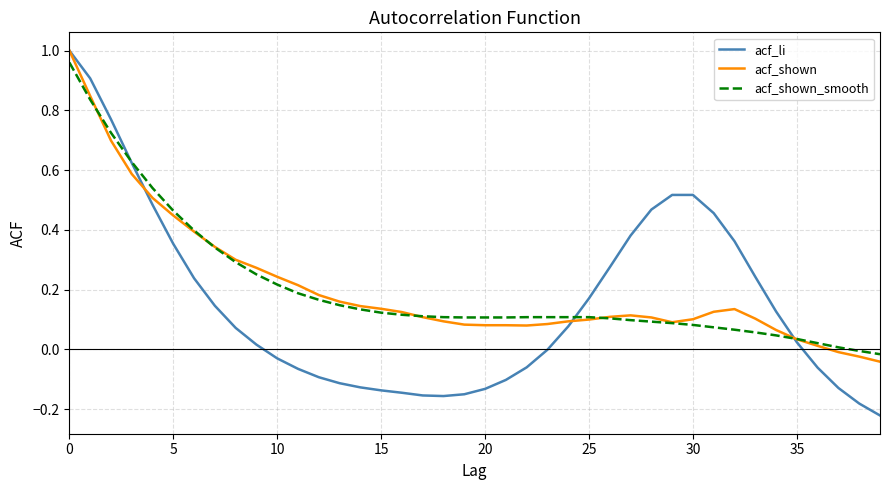

Which series has the widest spread of values?

acf_li